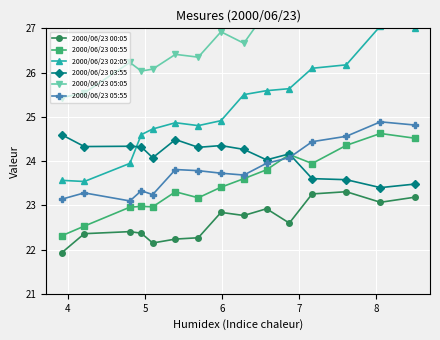

True or false: 2000/06/23 00:55 and 2000/06/23 00:05 cross at least once.

False